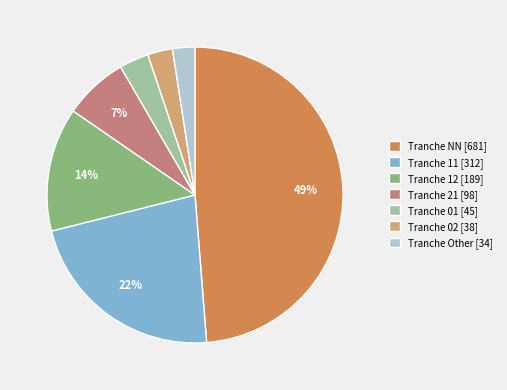

Count the number of slices in the pie.

7